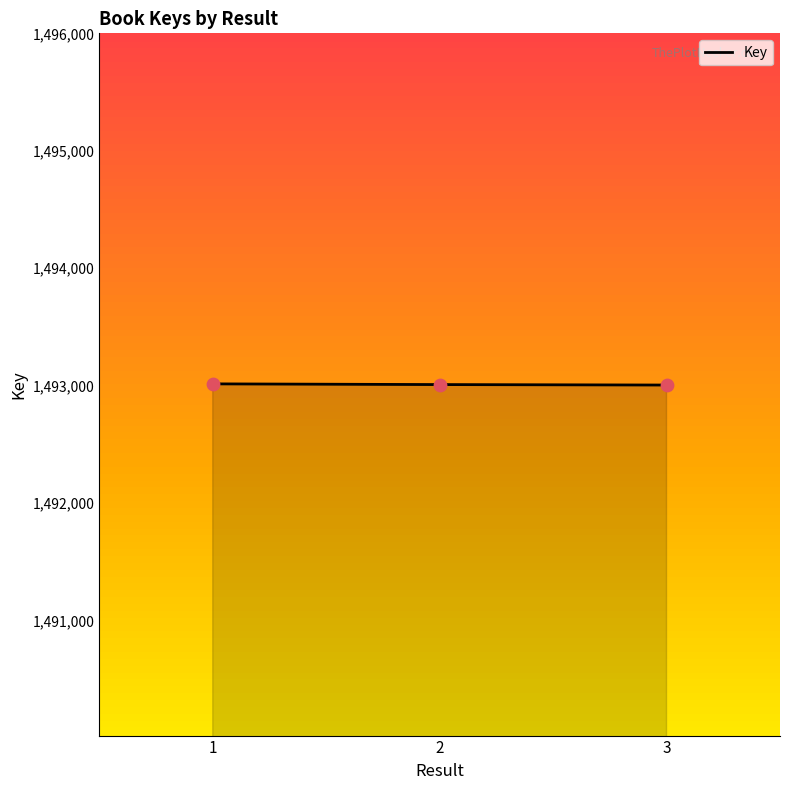

Approximately how many times larger is the value at 2 compared to 1?

1.0